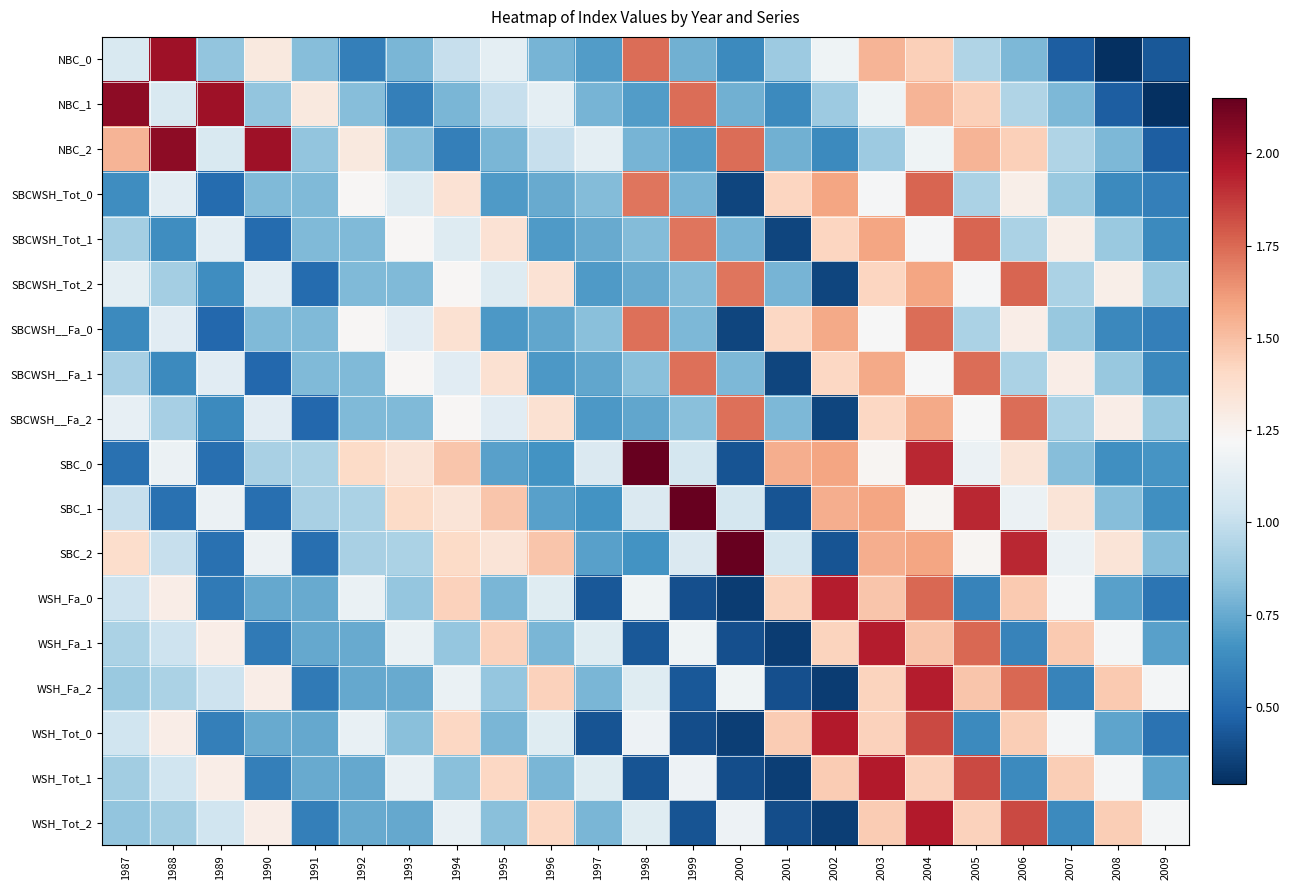

Rank the series by their maximum value, from highest to lowest.

SBC_0, SBC_1, SBC_2, NBC_1, NBC_2, NBC_0, WSH_Tot_0, WSH_Tot_1, WSH_Tot_2, WSH_Fa_0, WSH_Fa_1, WSH_Fa_2, SBCWSH_Tot_0, SBCWSH_Tot_1, SBCWSH_Tot_2, SBCWSH__Fa_0, SBCWSH__Fa_1, SBCWSH__Fa_2